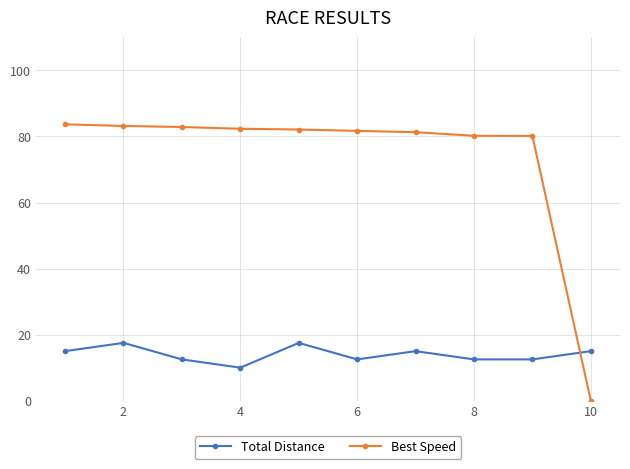

Which series has the widest spread of values?

Best Speed